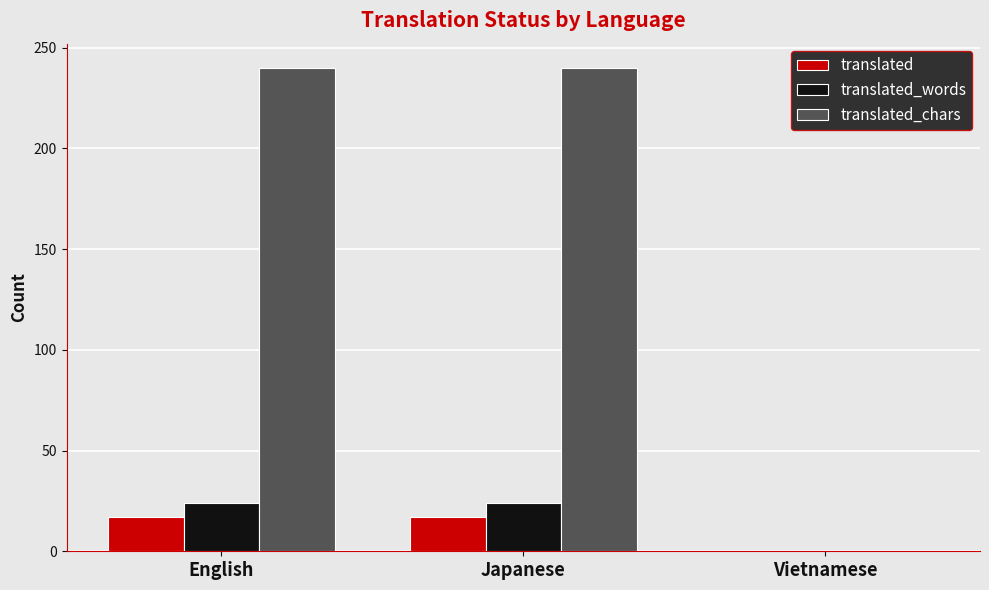

Reading left to right, extract all data points from this chart.

translated: English=17	Japanese=17	Vietnamese=0
translated_words: English=24	Japanese=24	Vietnamese=0
translated_chars: English=240	Japanese=240	Vietnamese=0